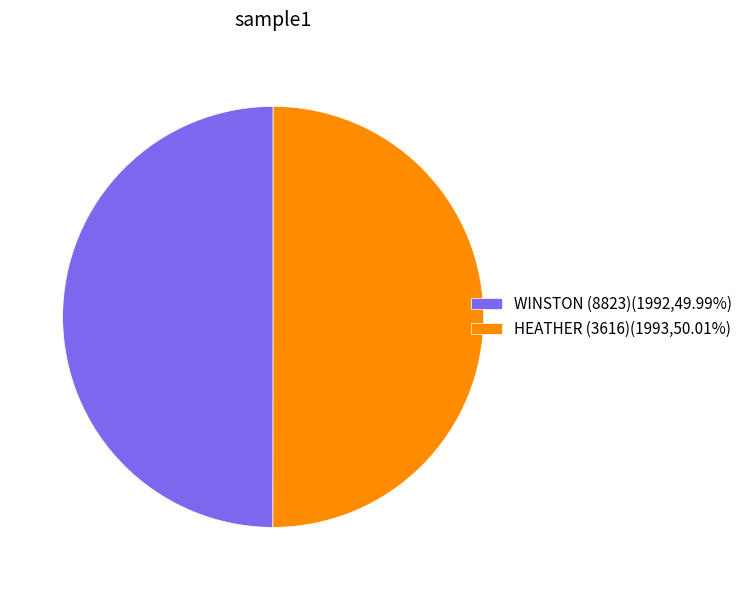

Do WINSTON (8823) and HEATHER (3616) together represent more than half of the pie?

Yes